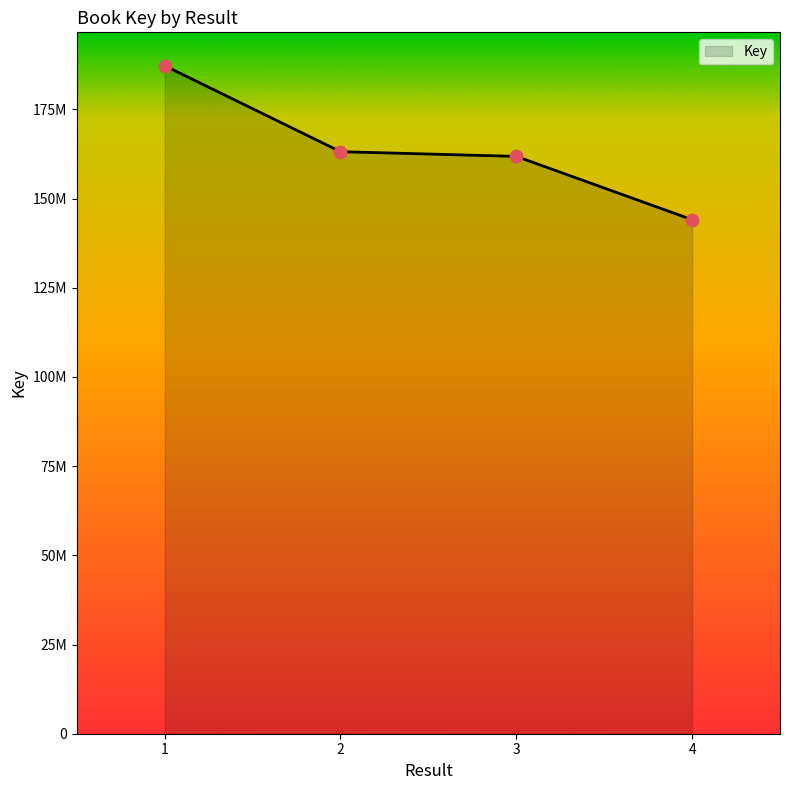

Approximately how many times larger is the value at 2 compared to 1?

0.9